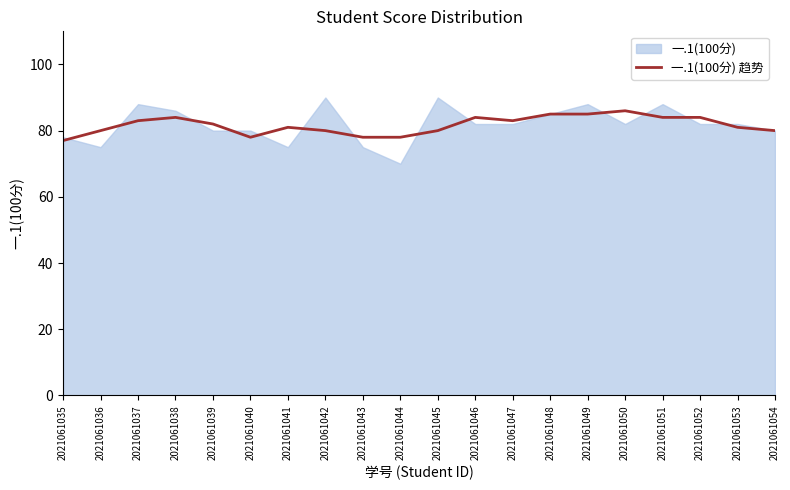

Rank the categories by value from highest to lowest.

2021061050, 2021061048, 2021061049, 2021061038, 2021061046, 2021061051, 2021061052, 2021061037, 2021061047, 2021061039, 2021061041, 2021061053, 2021061036, 2021061042, 2021061045, 2021061054, 2021061040, 2021061043, 2021061044, 2021061035